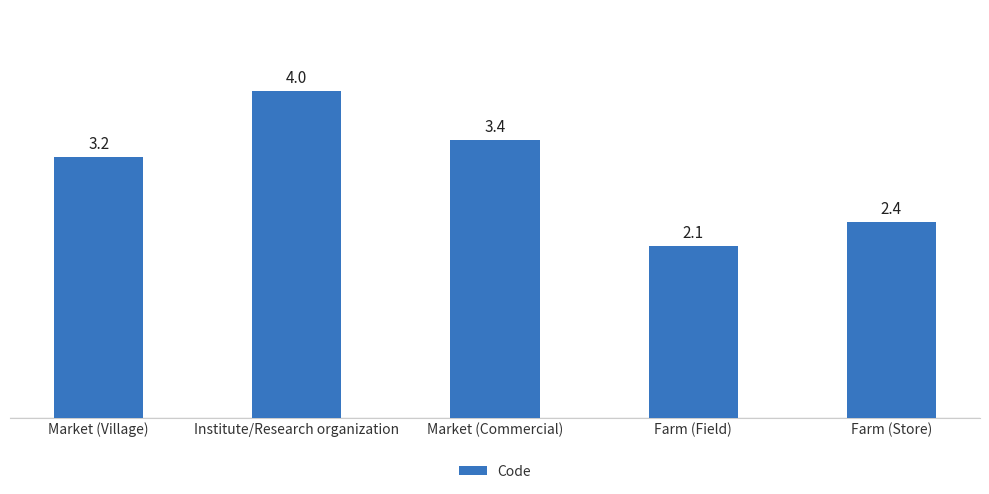

Rank the categories by value from highest to lowest.

Institute/Research organization, Market (Commercial), Market (Village), Farm (Store), Farm (Field)